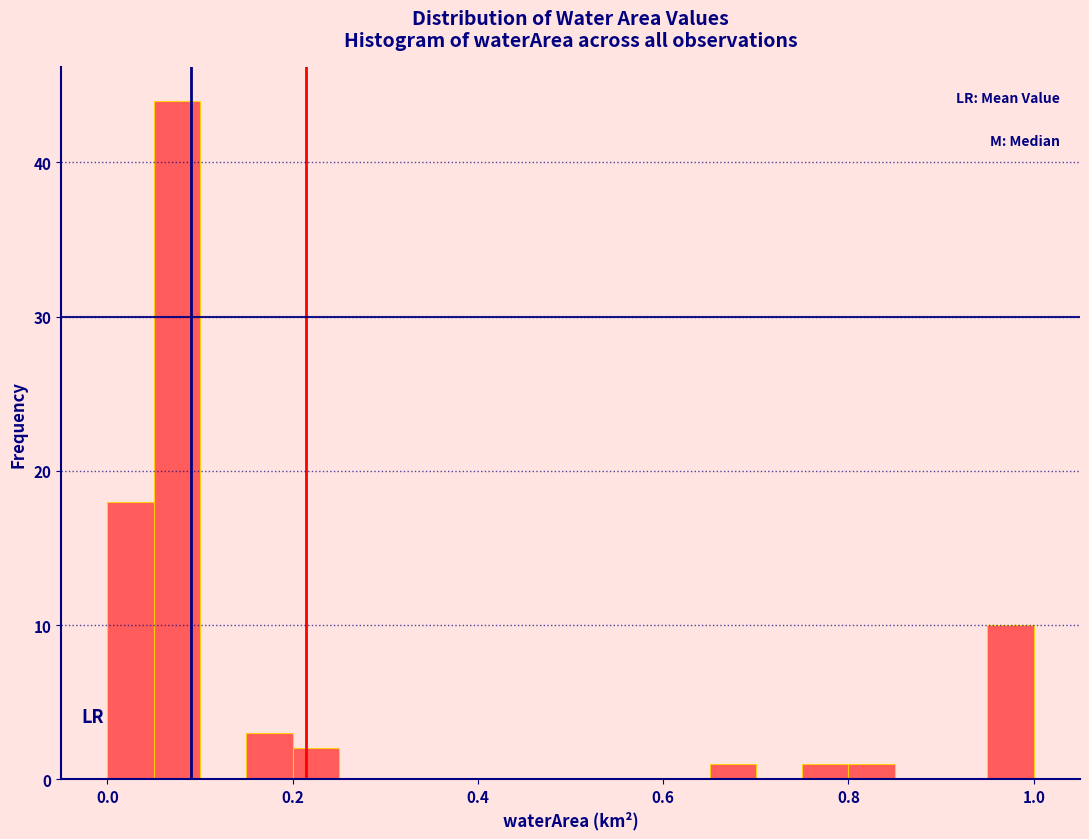

Around what value on the x-axis is the tallest bar? Give the approximate position of its centre, as read against the axis.

0.08